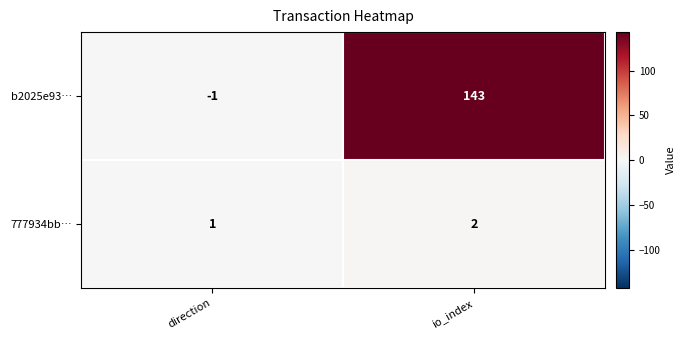

Which category has the highest value across all series?

io_index